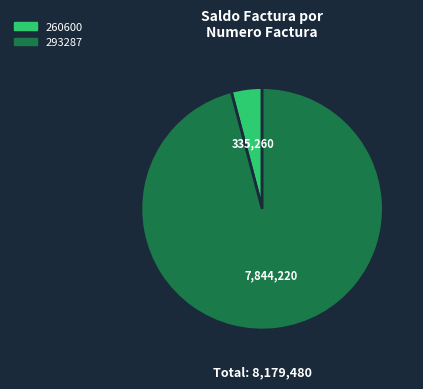

Do 260600 and 293287 together represent more than half of the pie?

Yes